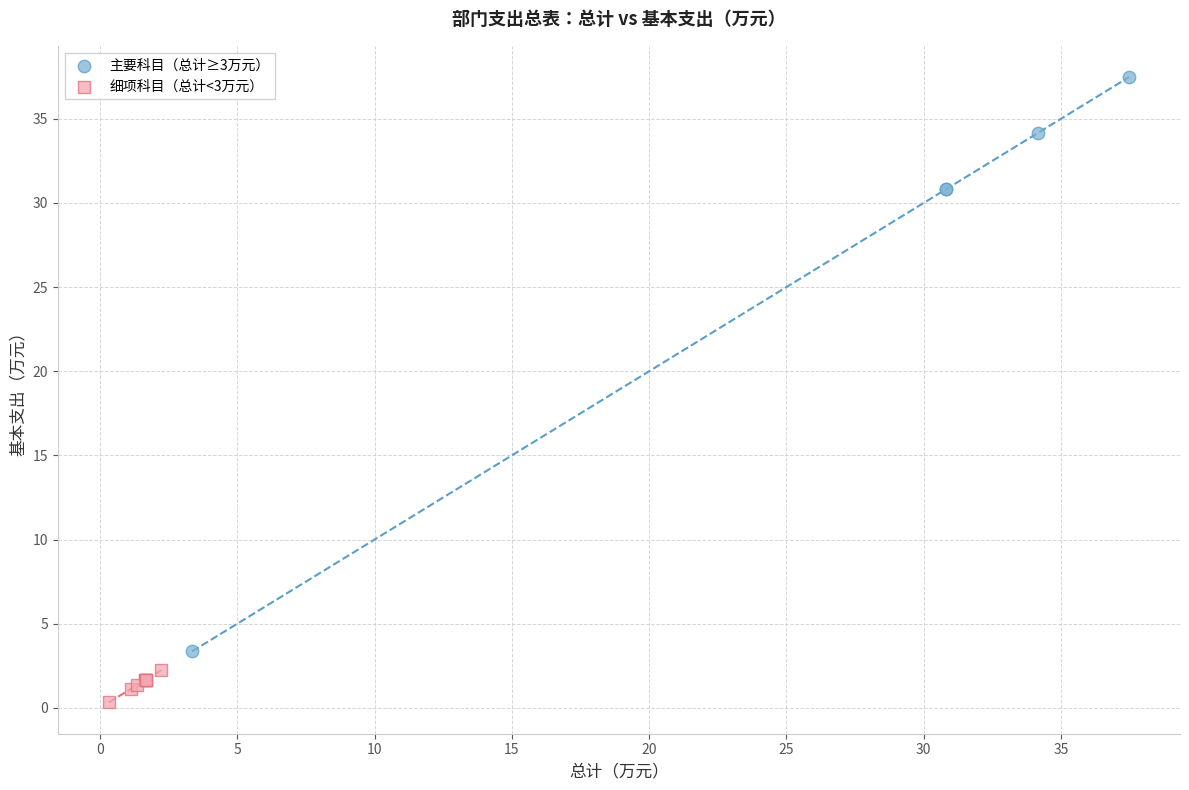

What are all the series names shown in the legend?

主要科目（总计≥3万元）, 细项科目（总计<3万元）